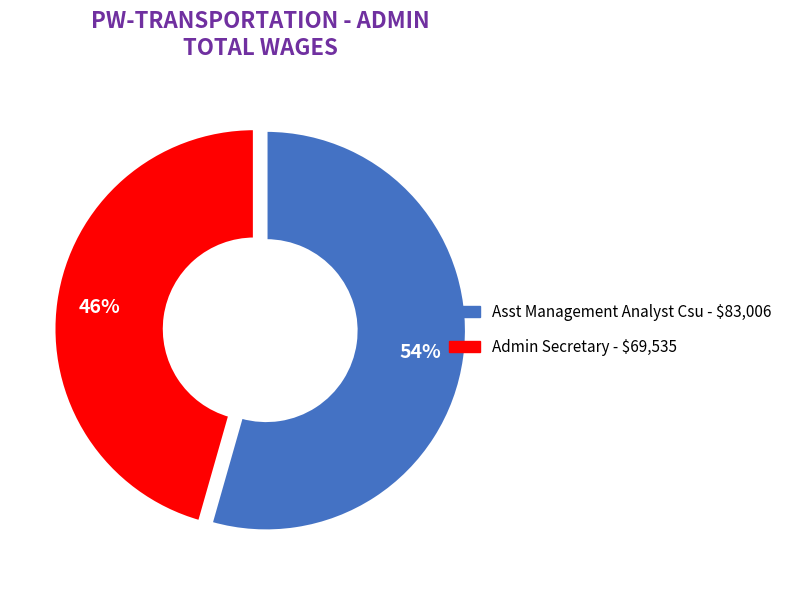

Do Admin Secretary and Asst Management Analyst Csu together represent more than half of the pie?

Yes